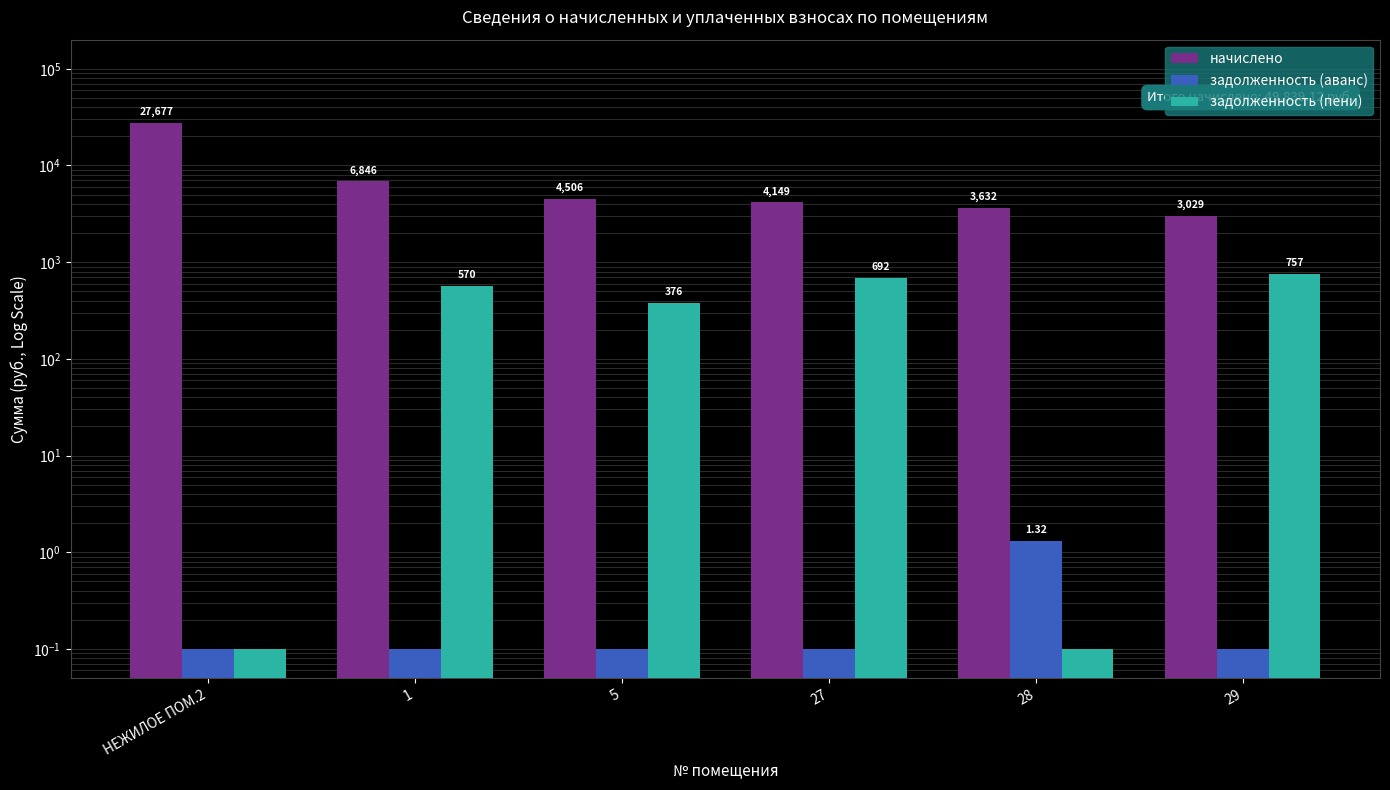

What is the difference between the maximum and minimum values in the задолженность (пени) series?

757.1